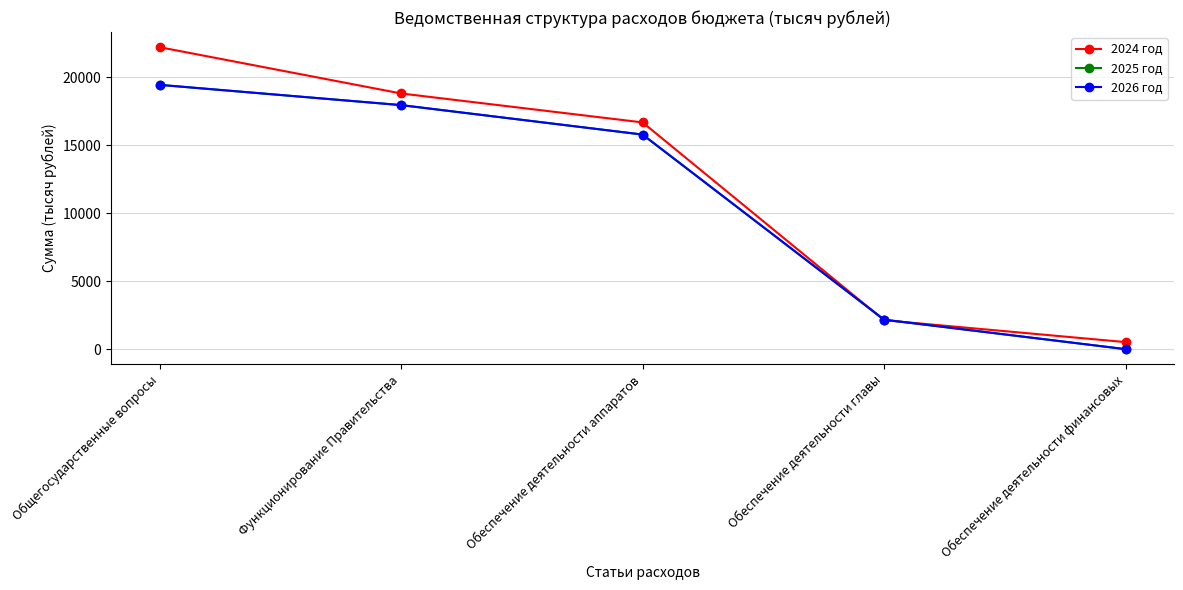

What is the difference between the second highest and minimum values in the 2026 год series?

17957.6